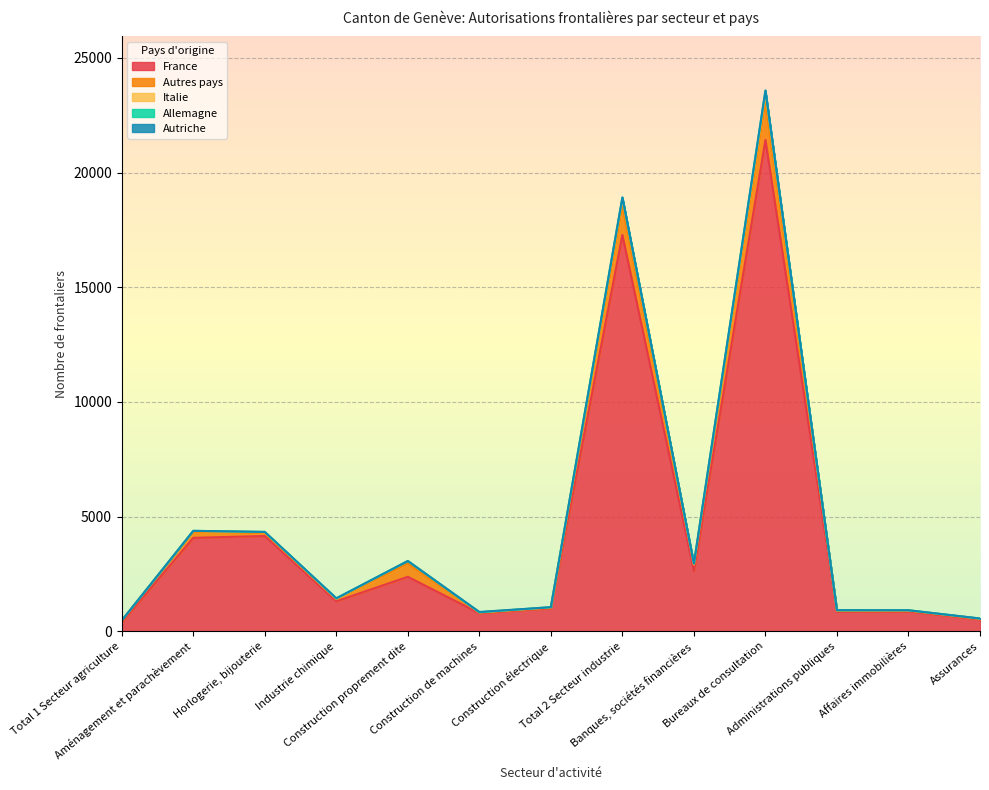

True or false: Autres pays and Italie intersect in this chart.

False